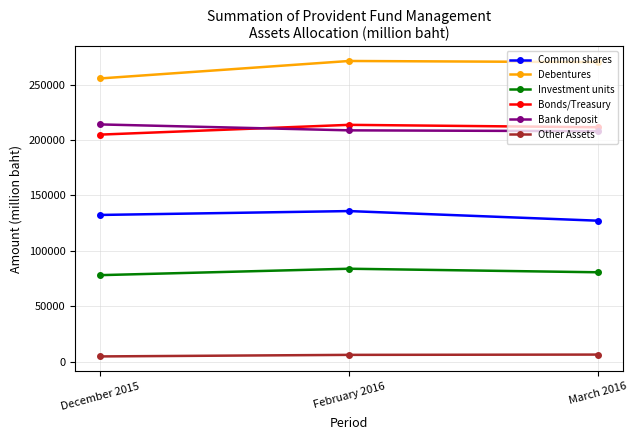

Is this an area chart (filled region under the line)?

No